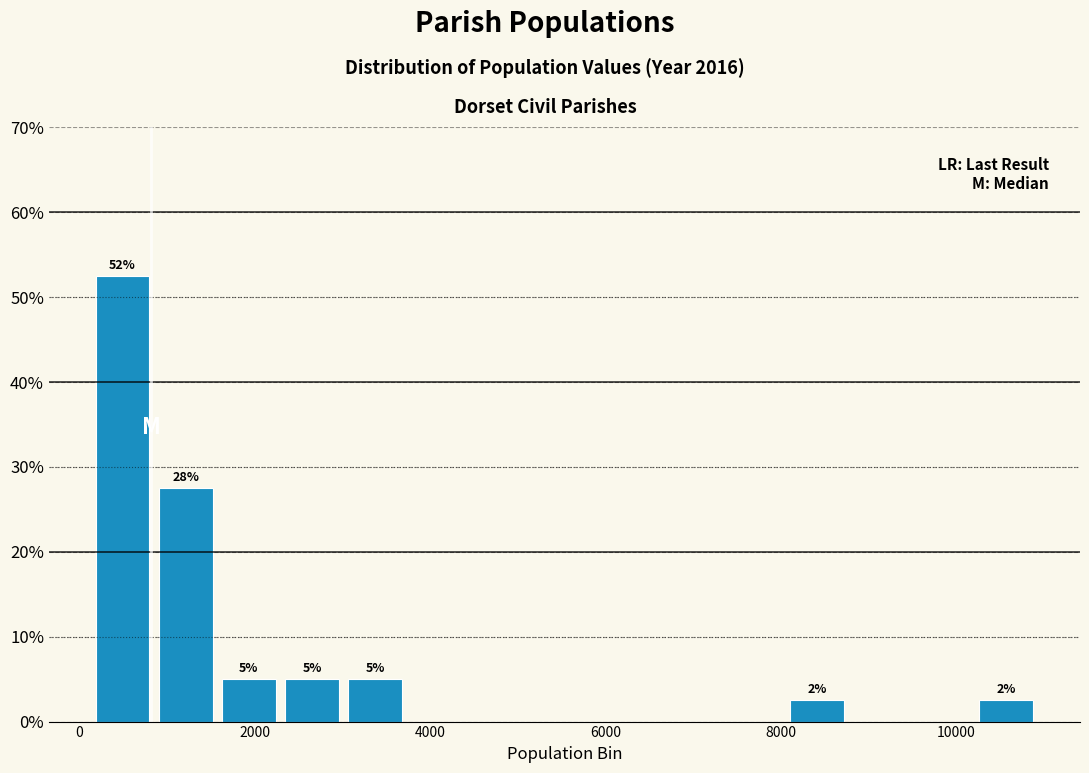

Around what value on the x-axis is the tallest bar? Give the approximate position of its centre, as read against the axis.

400